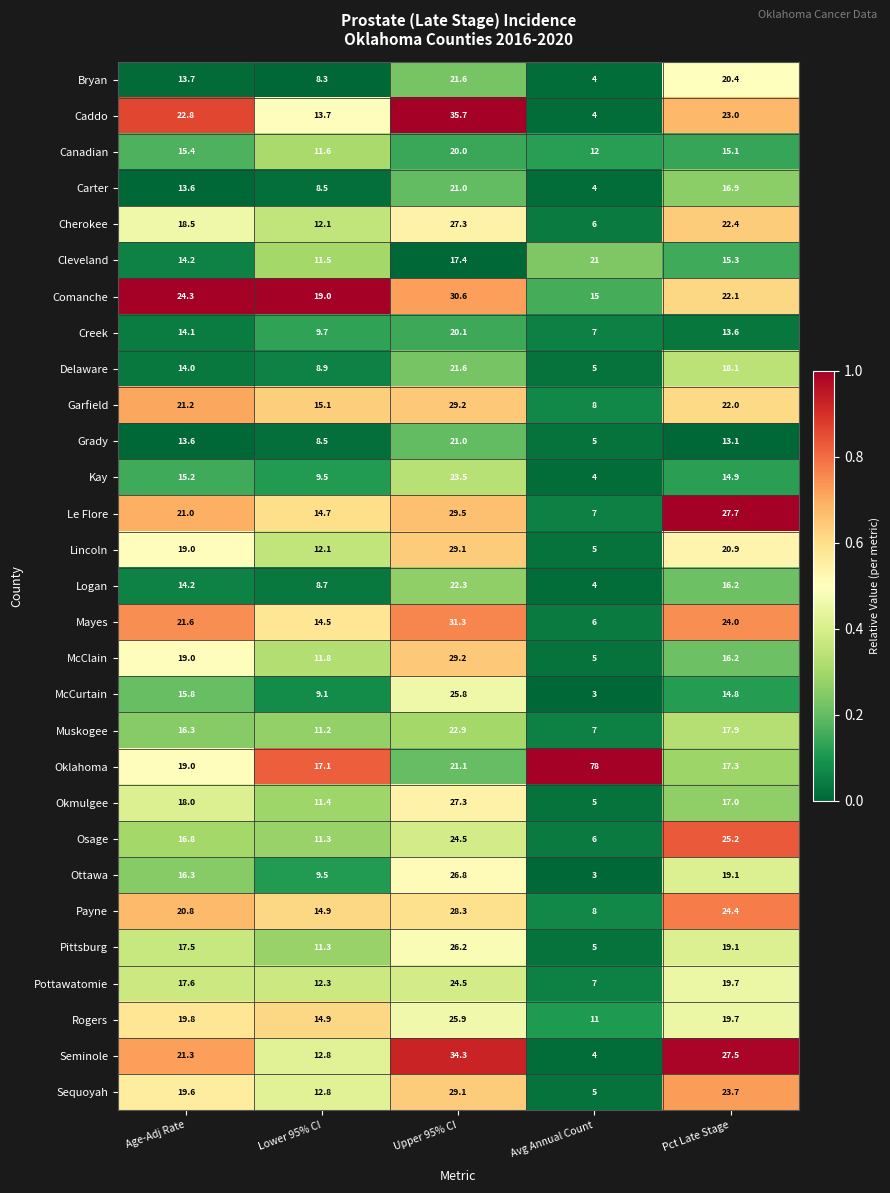

What is the difference between the highest and lowest values at Pct Late Stage?

14.6